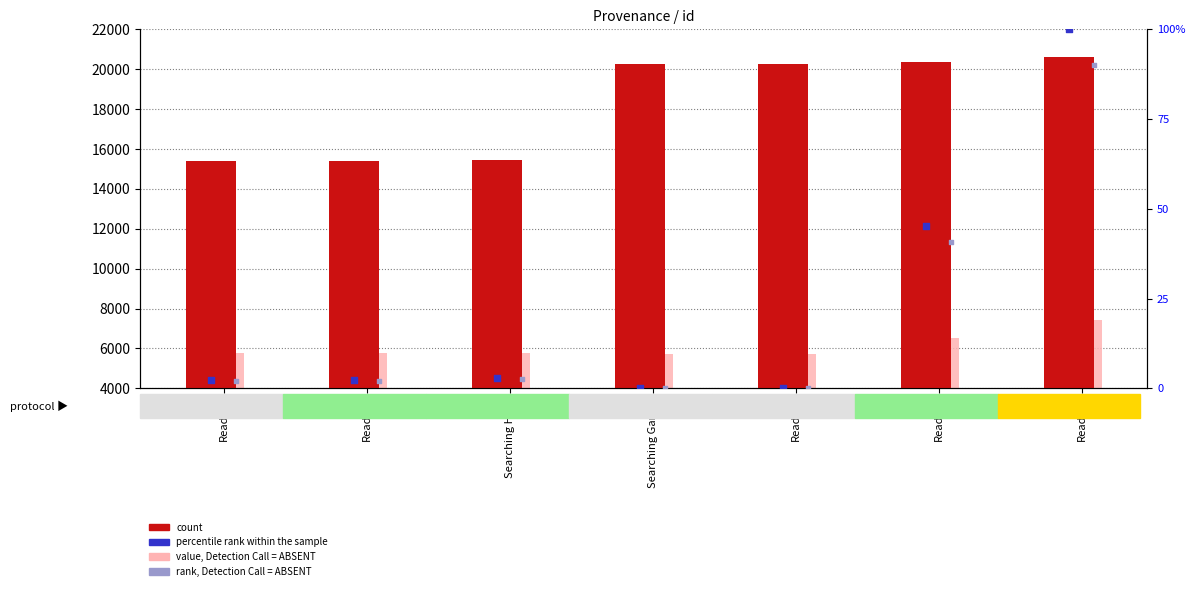

Which series has the widest spread of Y values?

count